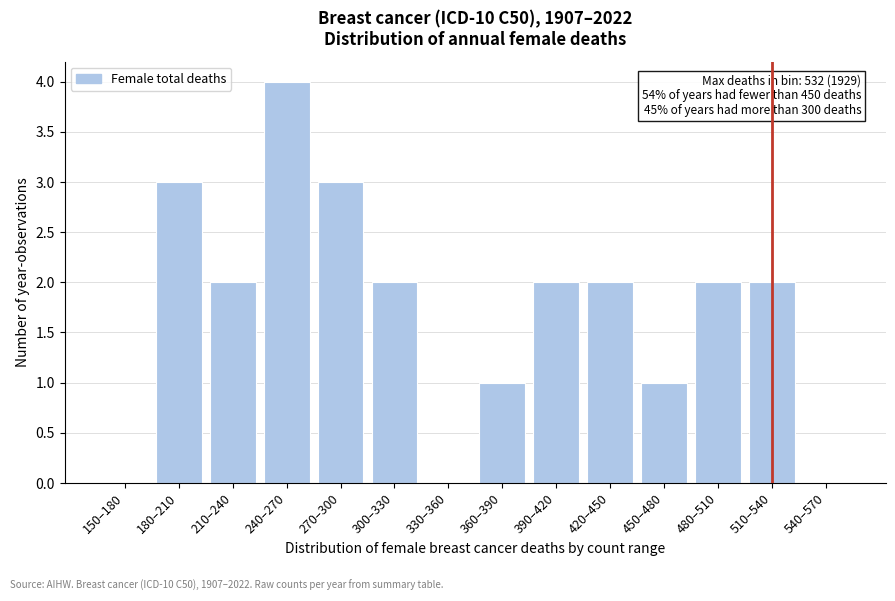

Reading right to left, transcribe all the data shown in this chart.

540–570=0	510–540=2	480–510=2	450–480=1	420–450=2	390–420=2	360–390=1	330–360=0	300–330=2	270–300=3	240–270=4	210–240=2	180–210=3	150–180=0